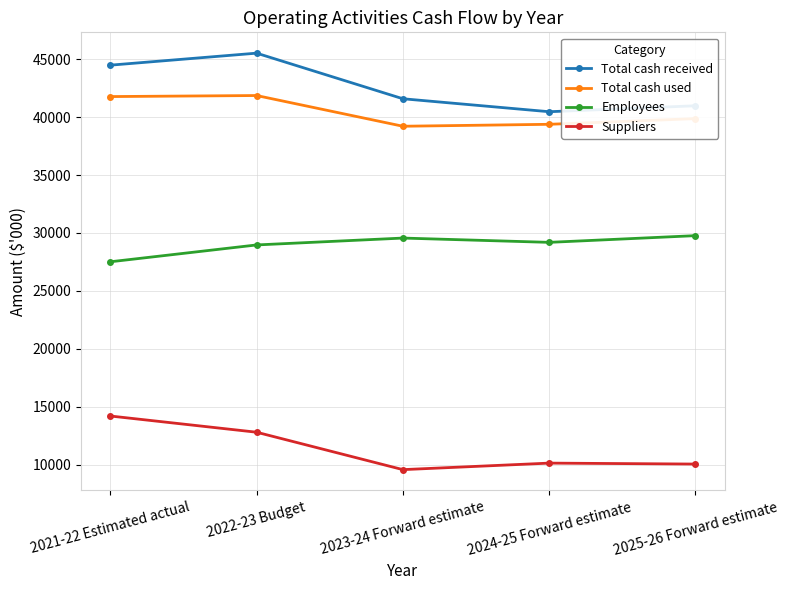

True or false: Employees and Total cash used cross at least once.

False